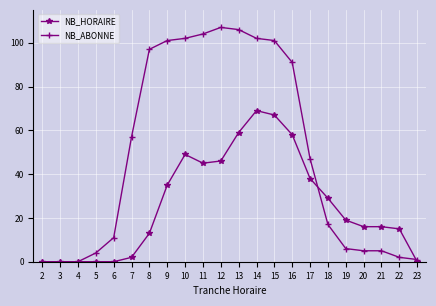

At how many categories does at least one series exceed 28?

12